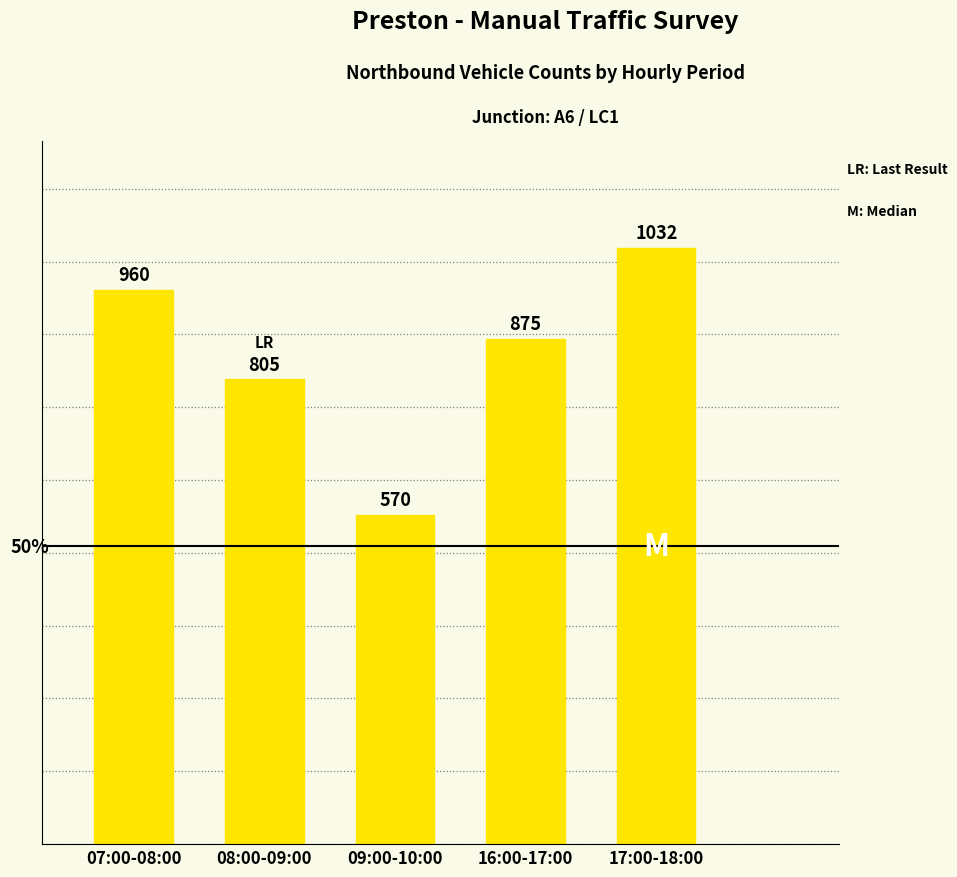

How many bars are there in total?

5